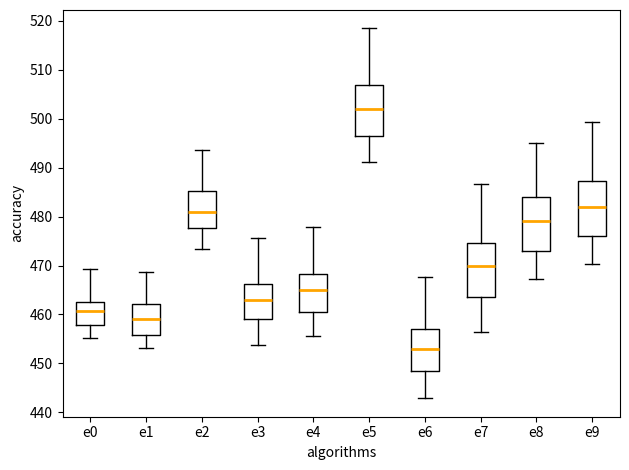

Where does the upper whisker of the box for e8 end on the y-axis? The values are not printed on the chart, so give them approximately, as read against the axis.

495